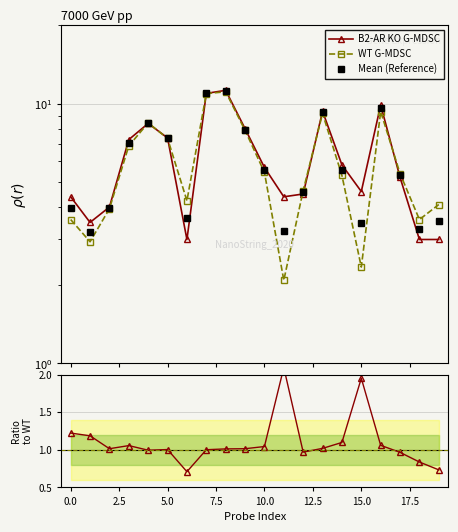

Which series changed the most between −2.5 and 16?

WT G-MDSC